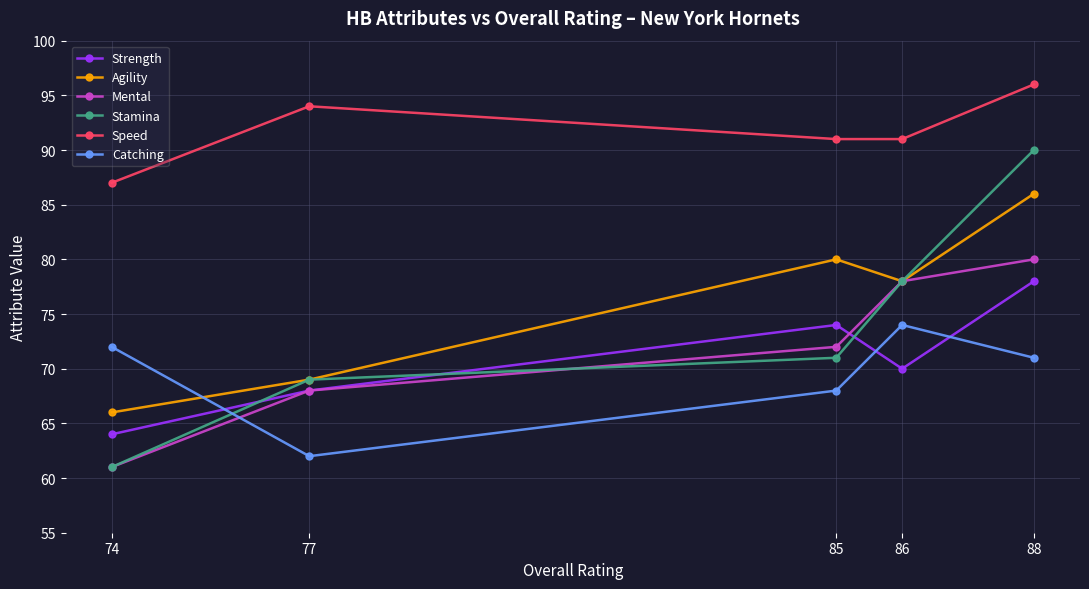

What is the minimum value shown in the chart?

61